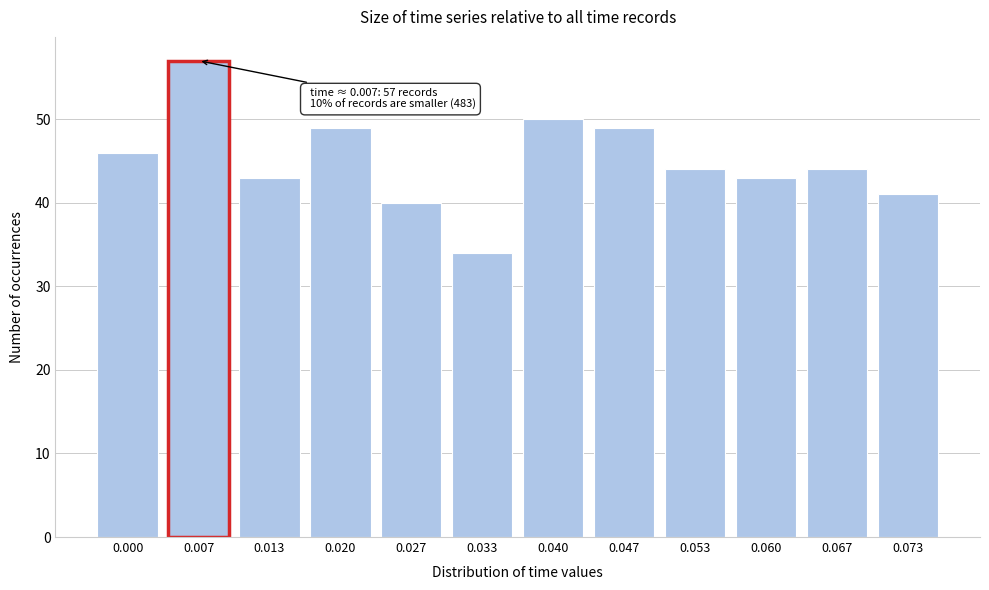

Reading left to right, transcribe all the data shown in this chart.

0.000=46	0.007=57	0.013=43	0.020=49	0.027=40	0.033=34	0.040=50	0.047=49	0.053=44	0.060=43	0.067=44	0.073=41